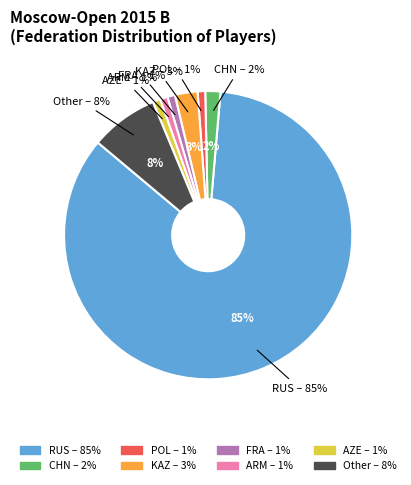

Is there any slice that represents more than half of the pie?

Yes